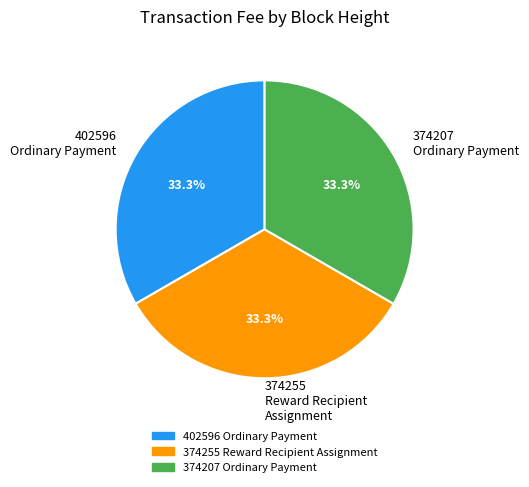

How much of the chart is everything except 402596 Ordinary Payment?

66.7%